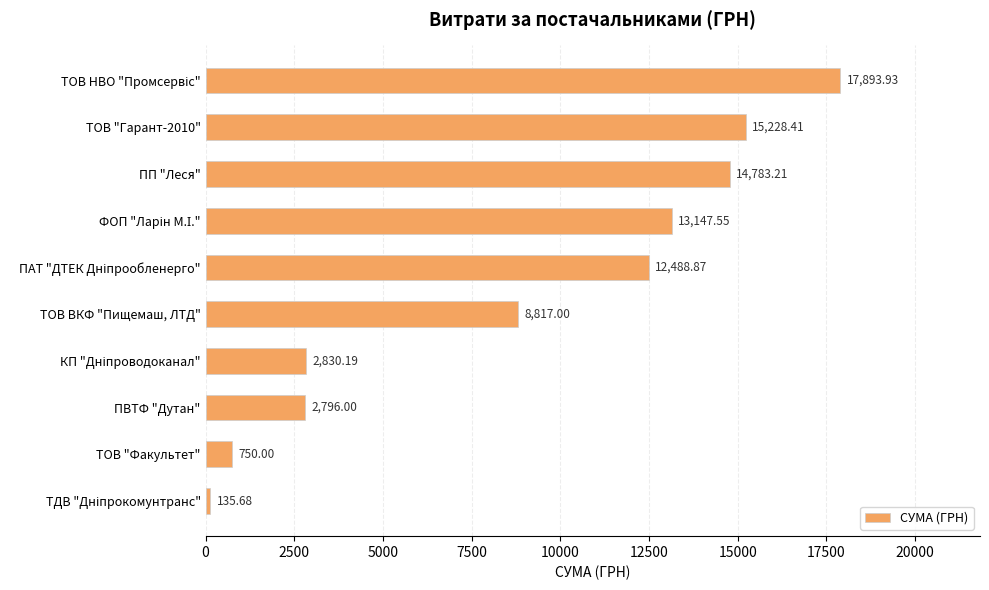

What is the label of the 8th bar from the bottom?

ПП "Леся"